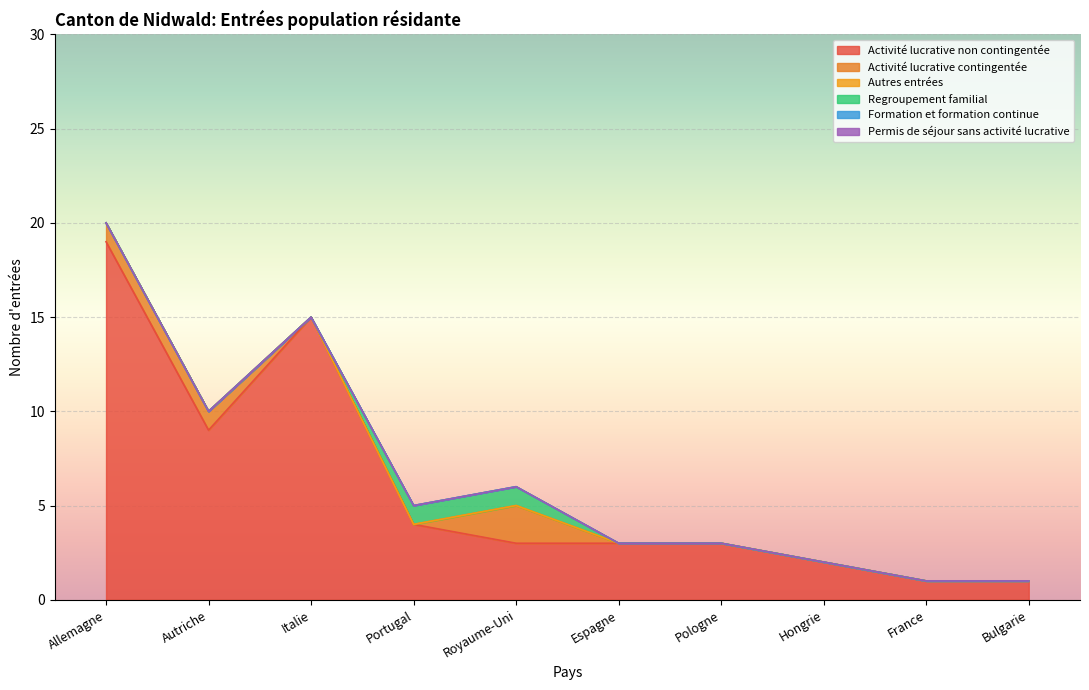

Reading left to right, extract all data points from this chart.

Activité lucrative non contingentée: 19	9	15	4	3	3	3	2	1	1
Activité lucrative contingentée: 1	1	0	0	2	0	0	0	0	0
Autres entrées: 0	0	0	0	0	0	0	0	0	0
Regroupement familial: 0	0	0	1	1	0	0	0	0	0
Formation et formation continue: 0	0	0	0	0	0	0	0	0	0
Permis de séjour sans activité lucrative: 0	0	0	0	0	0	0	0	0	0